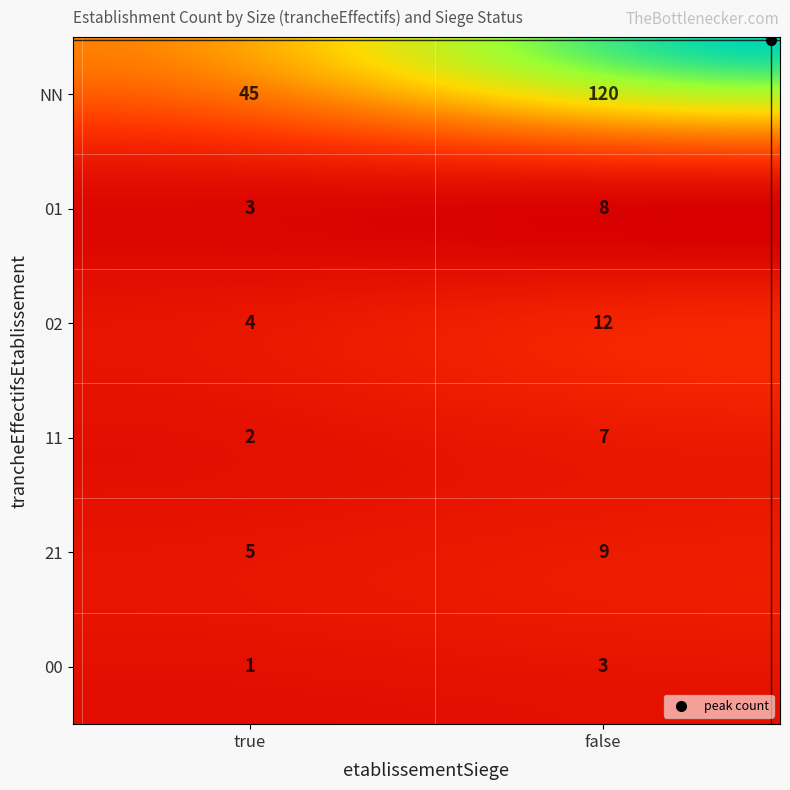

Which has a higher value, 01_false or 00_true?

01_false